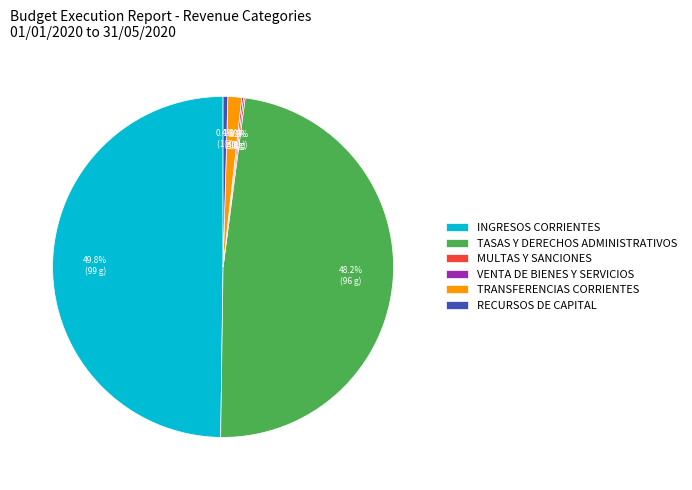

Which slice is the largest?

INGRESOS CORRIENTES